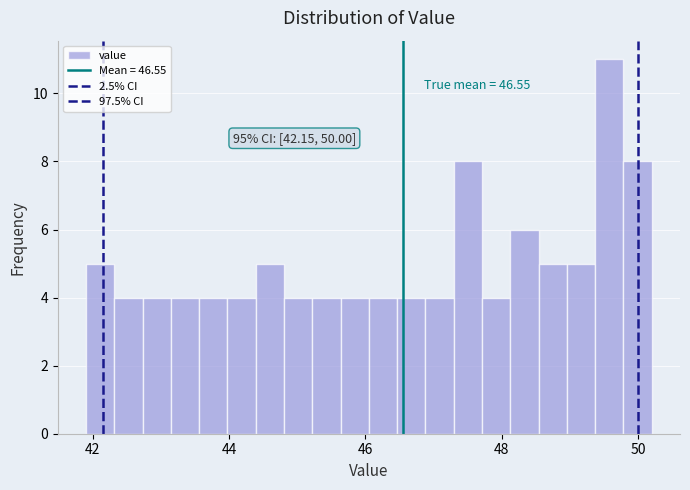

Around what value on the x-axis is the tallest bar? Give the approximate position of its centre, as read against the axis.

49.6